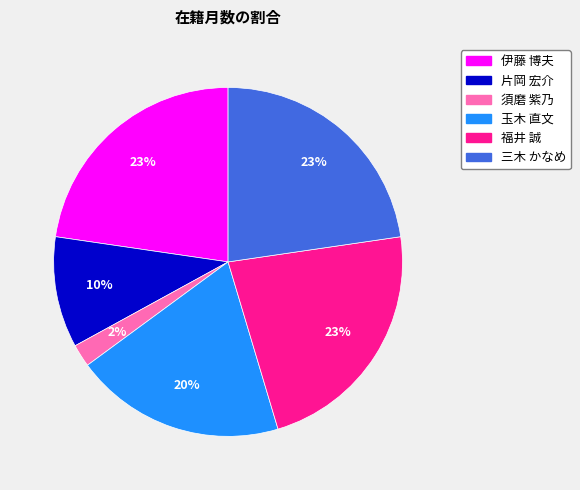

Which has a higher value, 伊藤 博夫 or 須磨 紫乃?

伊藤 博夫